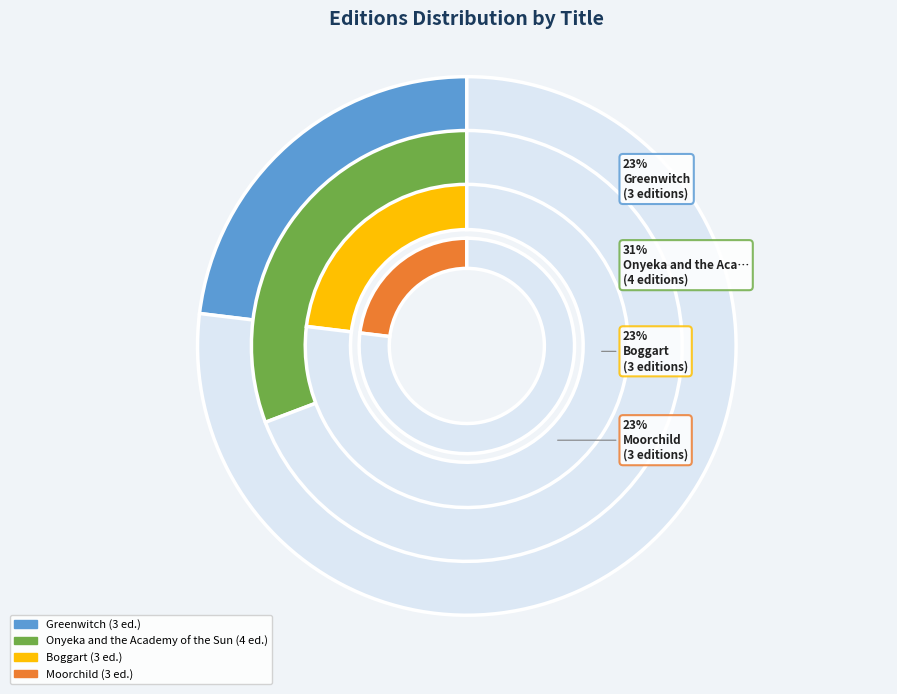

Count the number of slices in the pie.

4